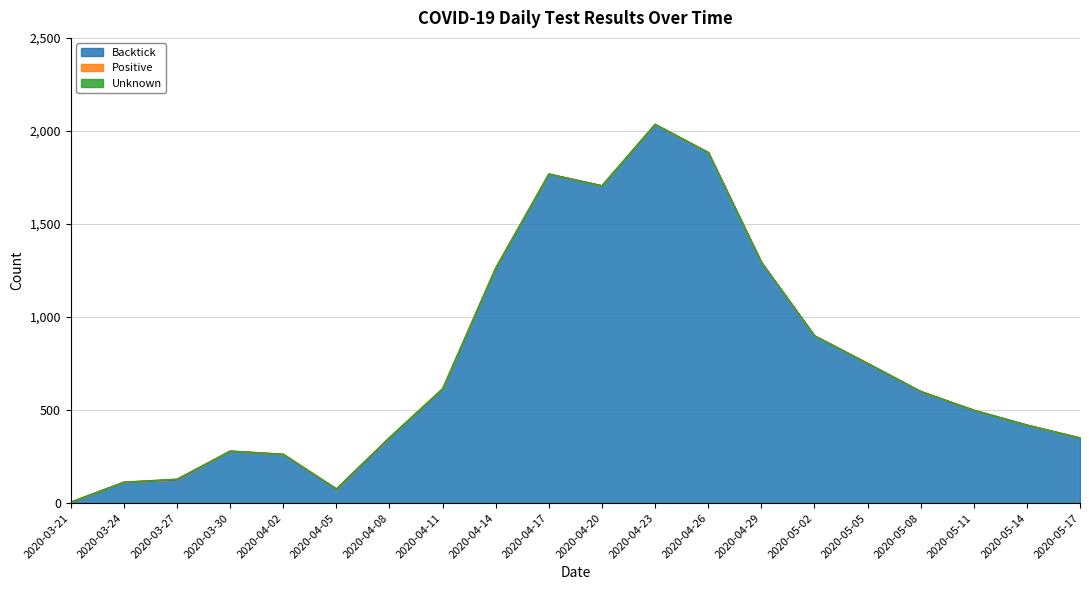

What is the lowest value of the Backtick series?

5